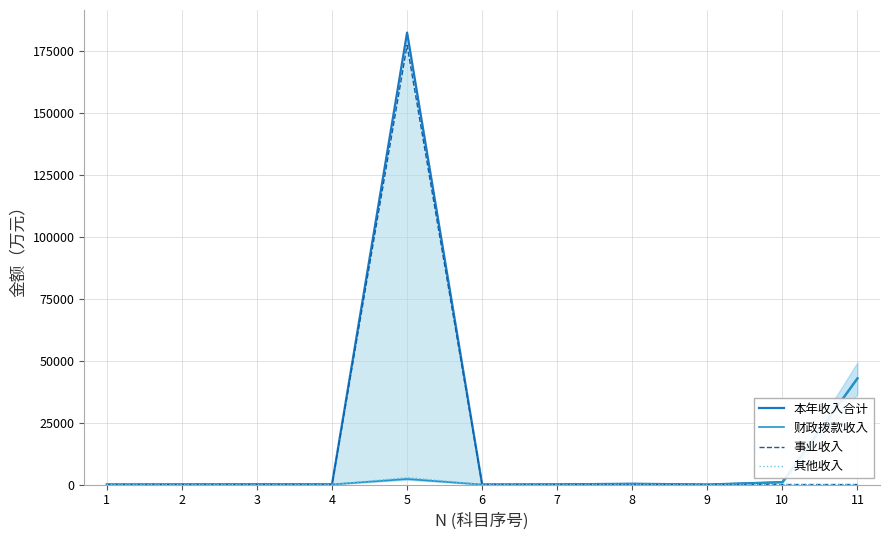

True or false: 本年收入合计 and 其他收入 intersect in this chart.

False